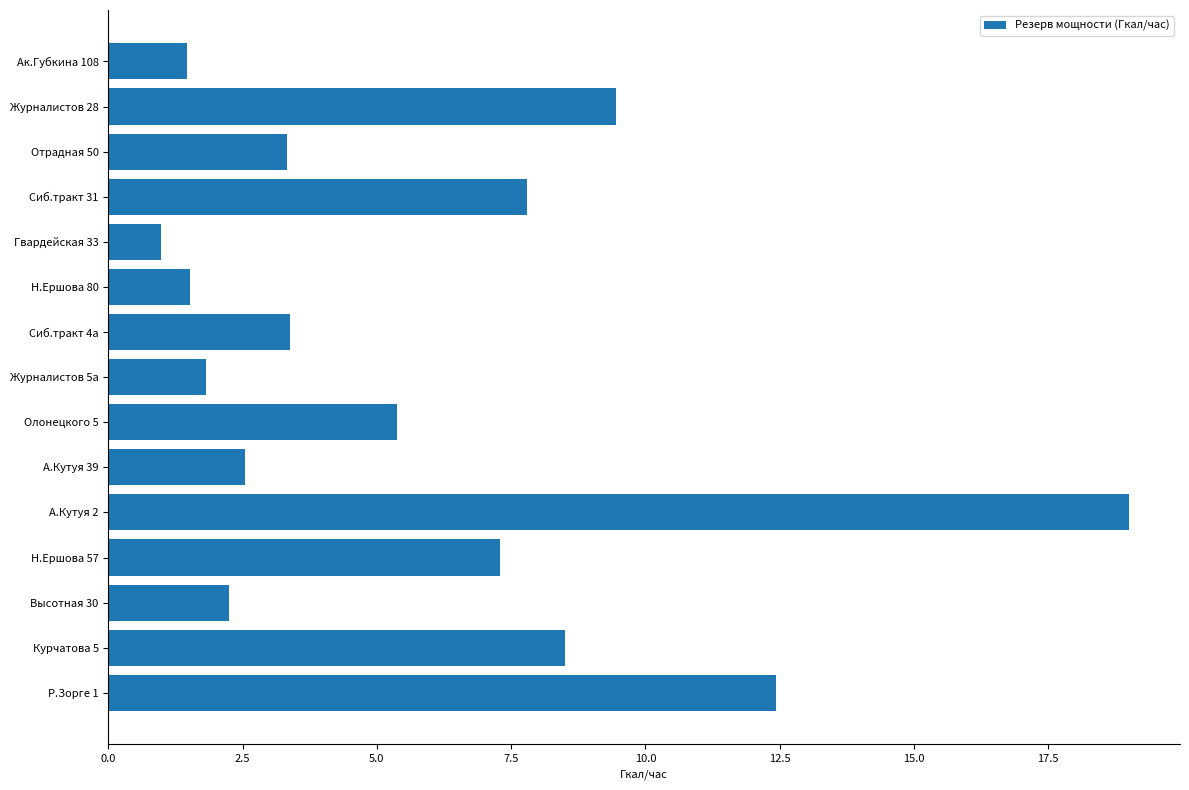

Which category has the lowest value across all series?

Гвардейская 33